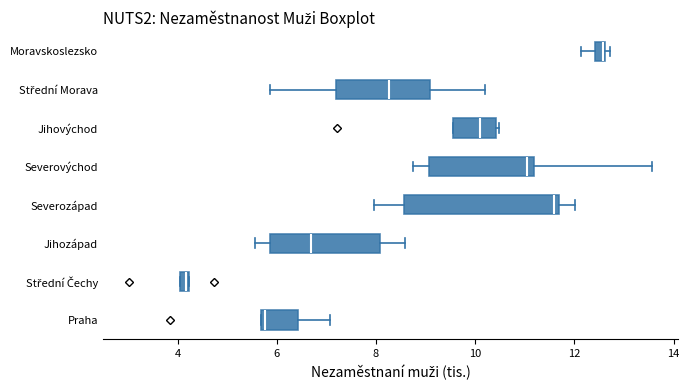

Where does the left whisker of the box for Moravskoslezsko end on the x-axis? The values are not printed on the chart, so give them approximately, as read against the axis.

12.2